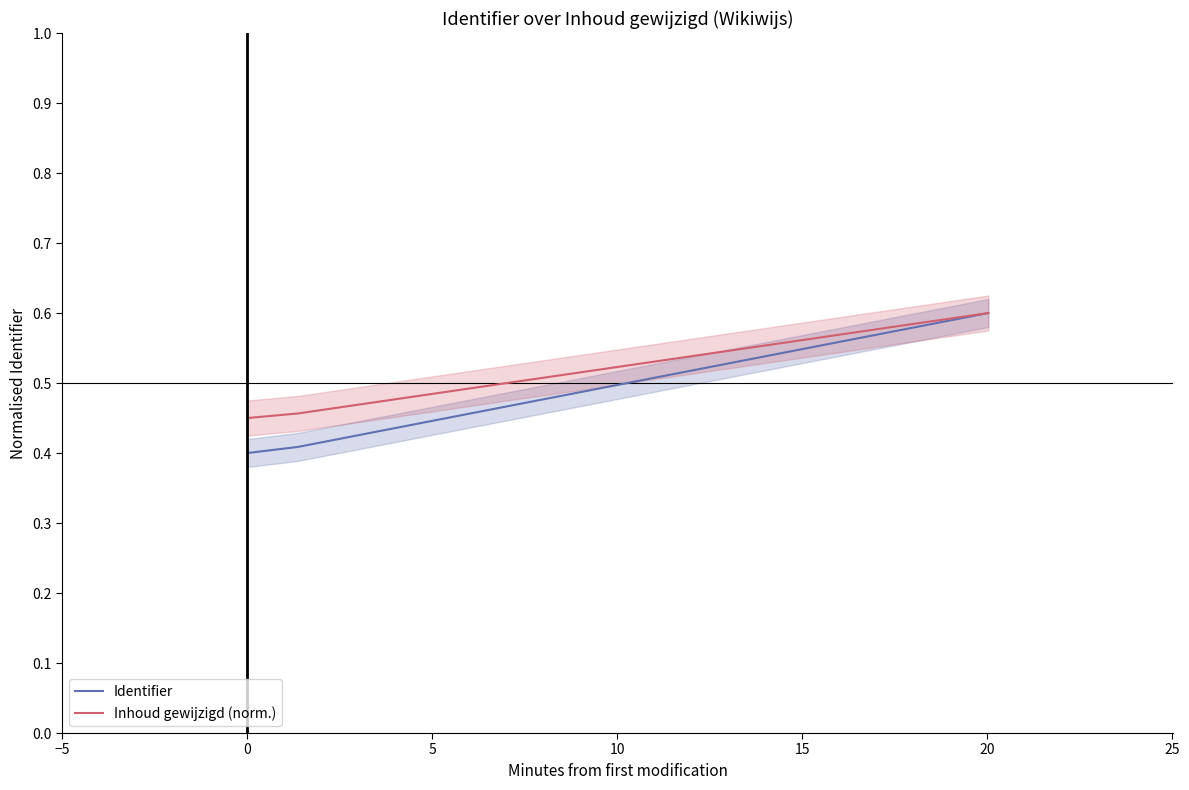

What is the maximum value for Inhoud gewijzigd (norm.)?

0.6